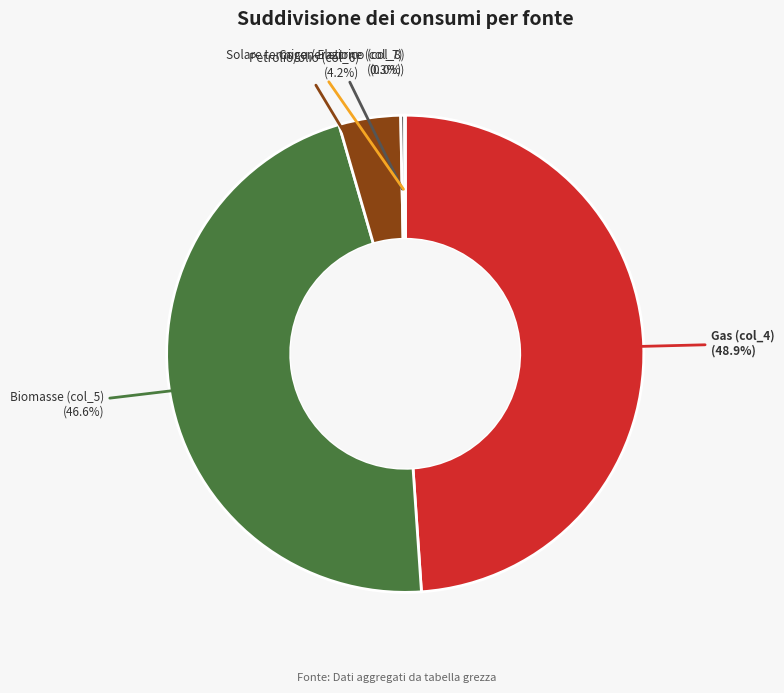

What is the total percentage of Gas (col_4) and Biomasse (col_5)?

95.5%